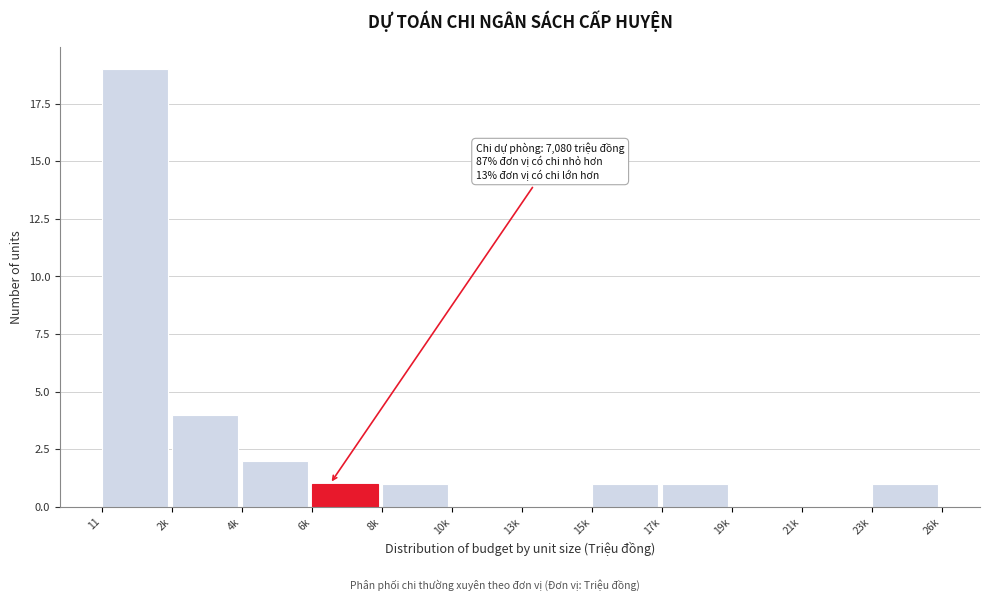

Reading left to right, transcribe all the data shown in this chart.

11=19	2k=4	4k=2	6k=1	8k=1	10k=0	13k=0	15k=1	17k=1	19k=0	21k=0	23k=1